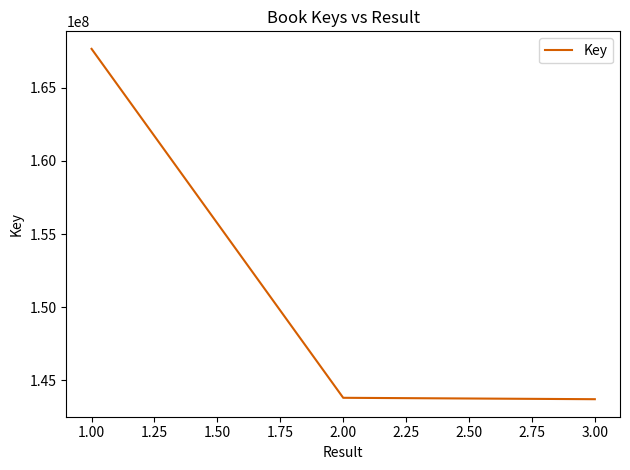

How many lines are shown in the chart?

1